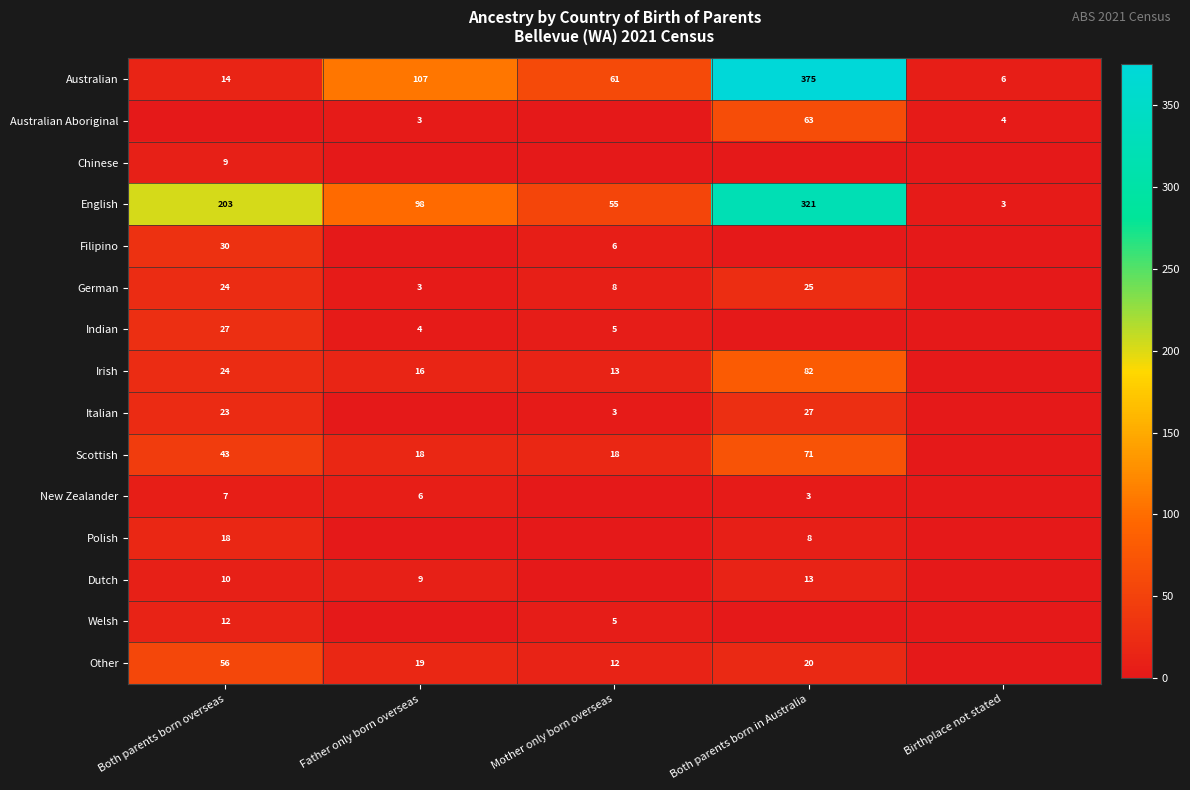

How many English values are between 55 and 203?

3